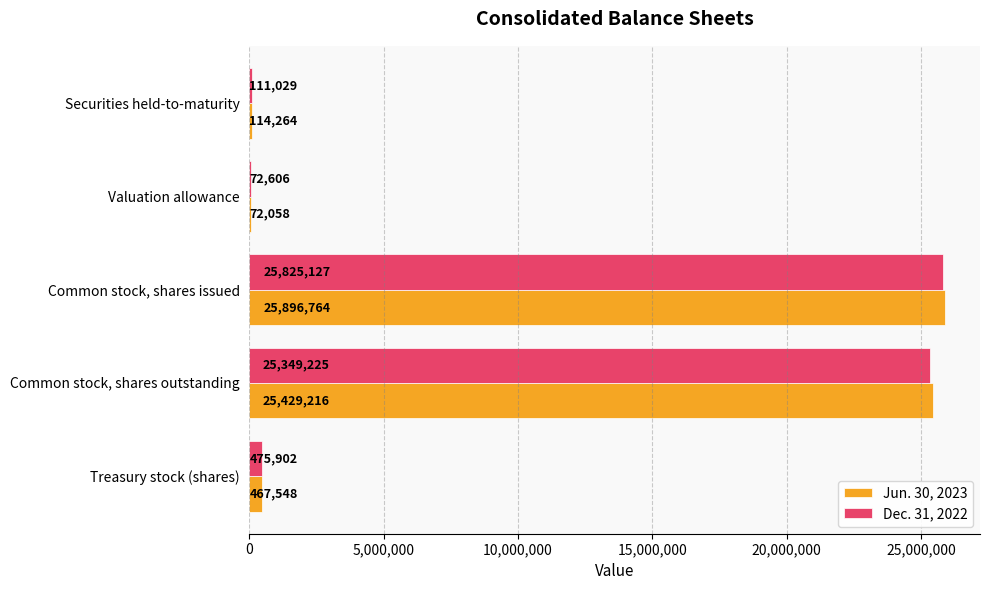

At which label does Dec. 31, 2022 reach its peak?

Common stock, shares issued